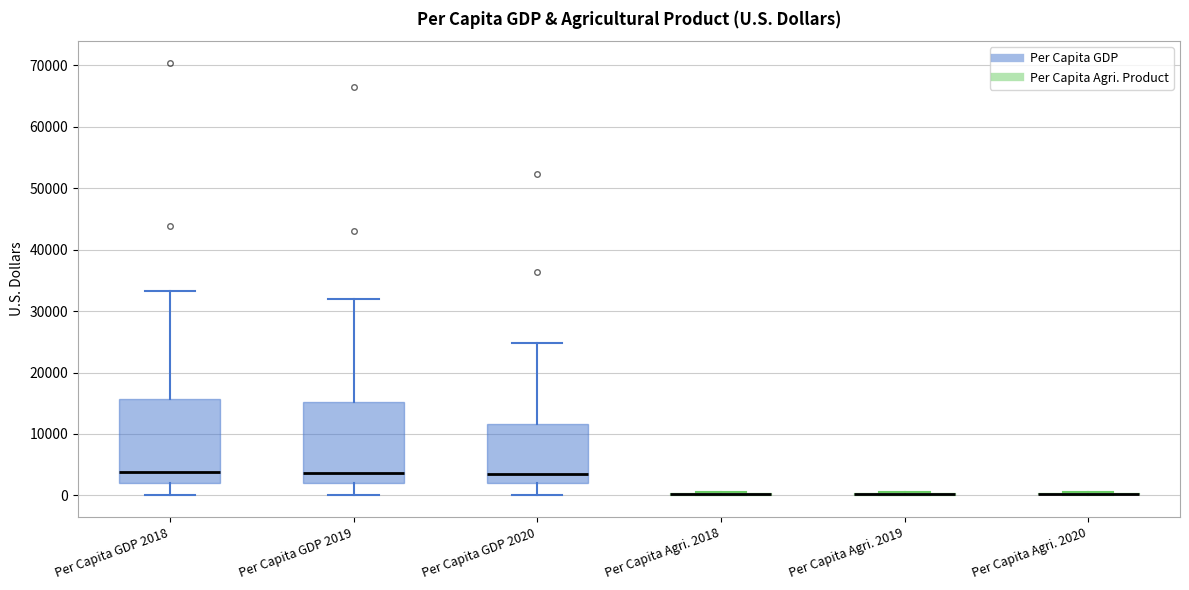

Reading left to right, read every box against the y-axis: the position of its median line, the range the box covers, and the ends of its whiskers. The values are not printed on the chart, so give them approximately, as read against the axis.

Per Capita GDP 2018: median 4000, box 2000 to 16000, whiskers 0 to 33000
Per Capita GDP 2019: median 4000, box 2000 to 15000, whiskers 0 to 32000
Per Capita GDP 2020: median 4000, box 2000 to 12000, whiskers 0 to 25000
Per Capita Agri. 2018: box collapsed to a line at 0, whiskers 0 to 1000
Per Capita Agri. 2019: box collapsed to a line at 0, whiskers 0 to 1000
Per Capita Agri. 2020: box collapsed to a line at 0, whiskers 0 to 1000